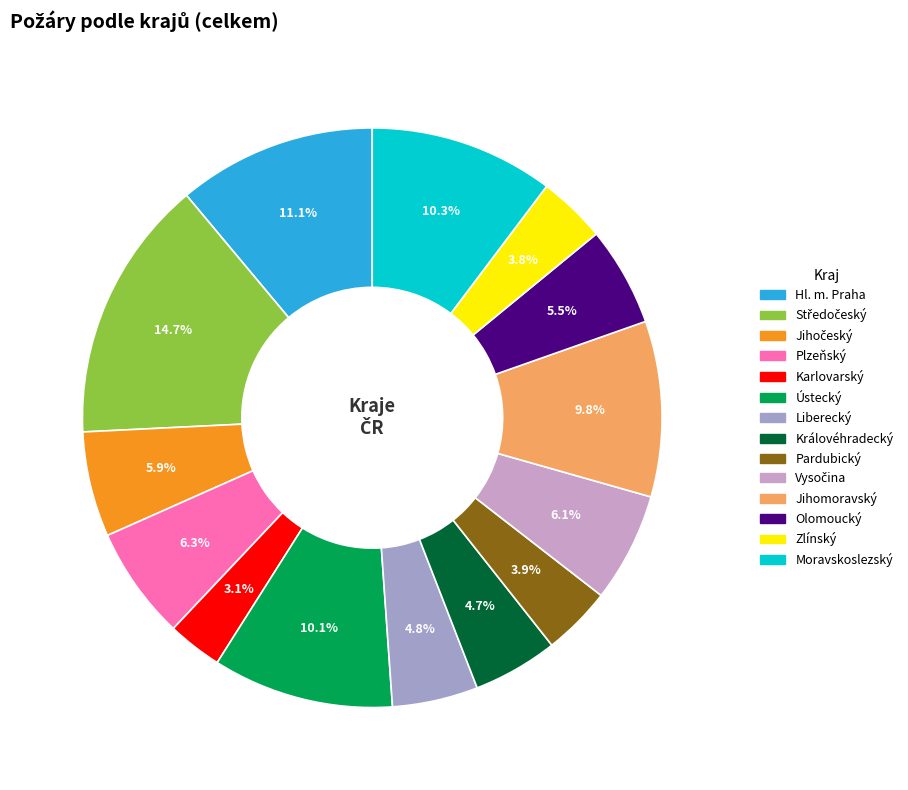

True or false: Pardubický accounts for 4% of the total.

True